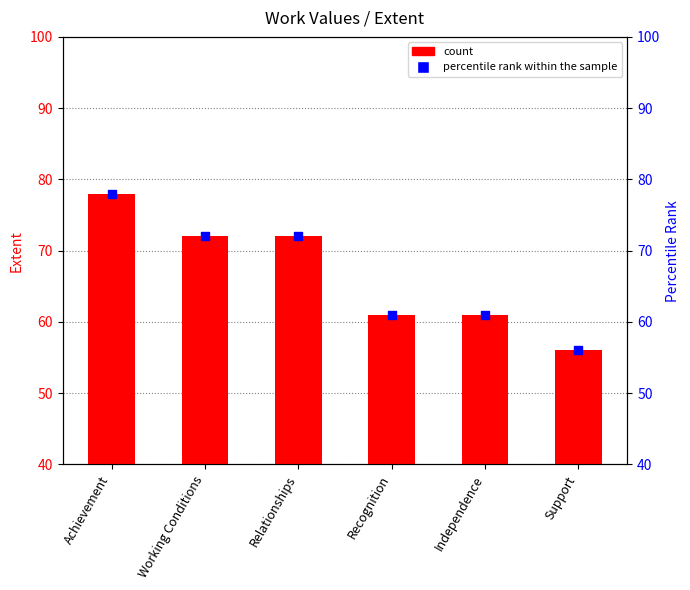

What is the ratio of the value at Achievement to the value at Support?

1.4